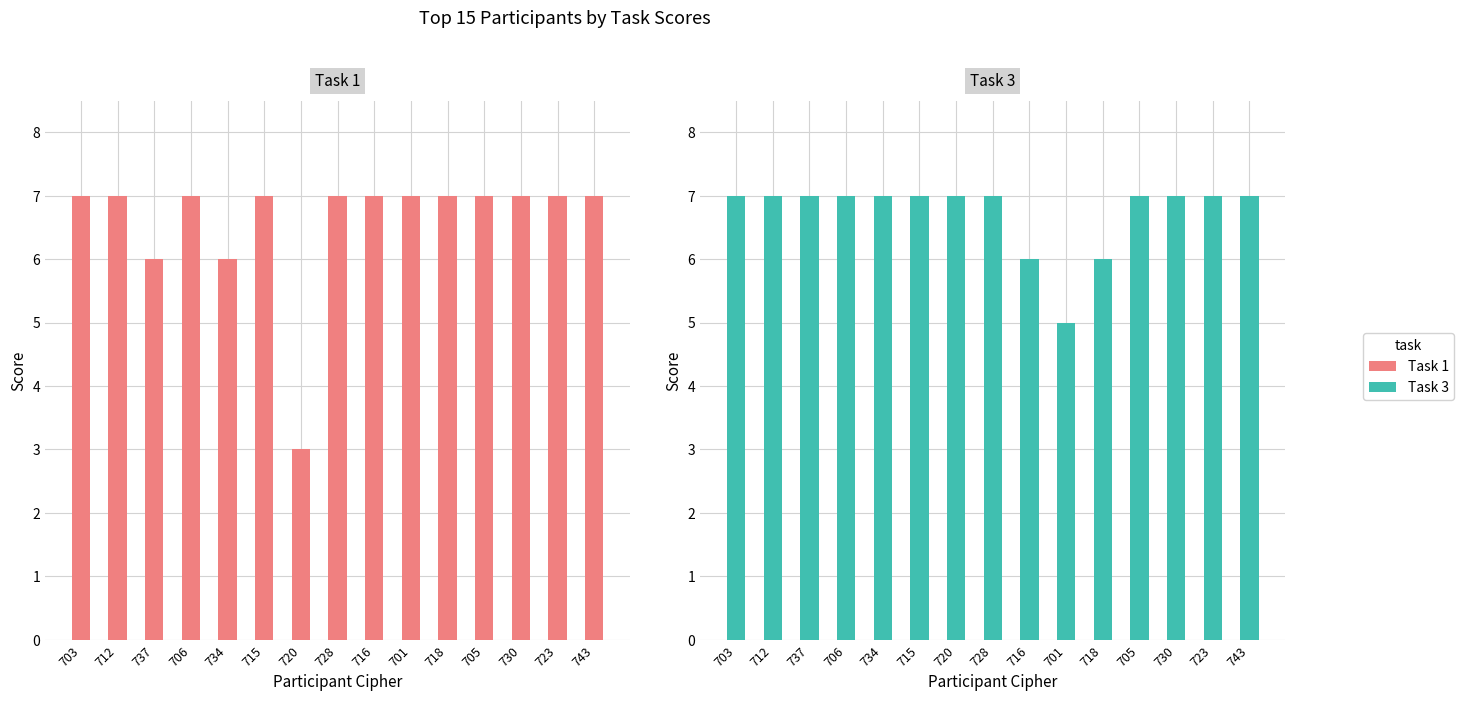

Where is Task 1 nearest to the value 5?

737